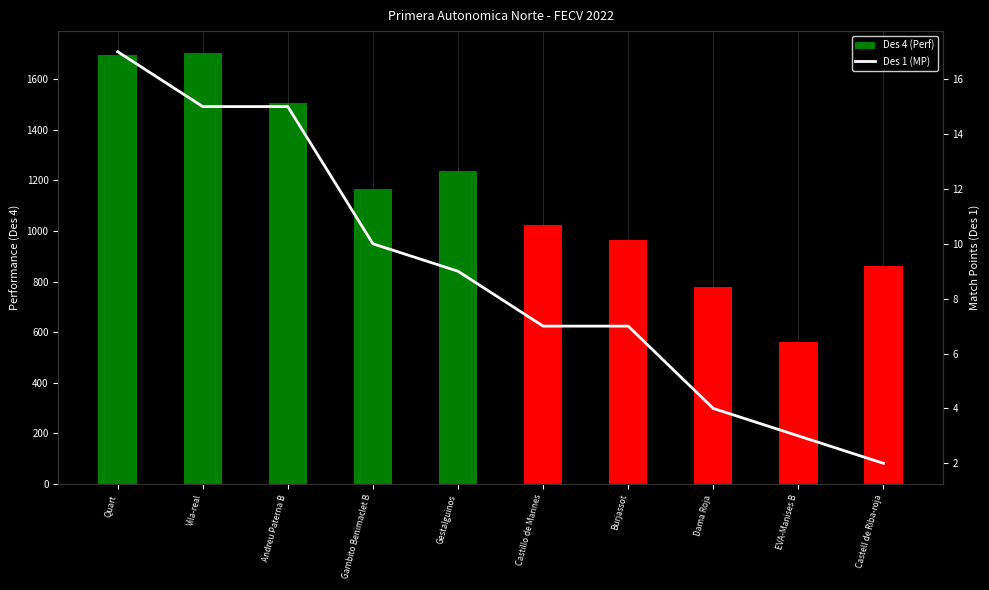

Are the bars horizontal?

No